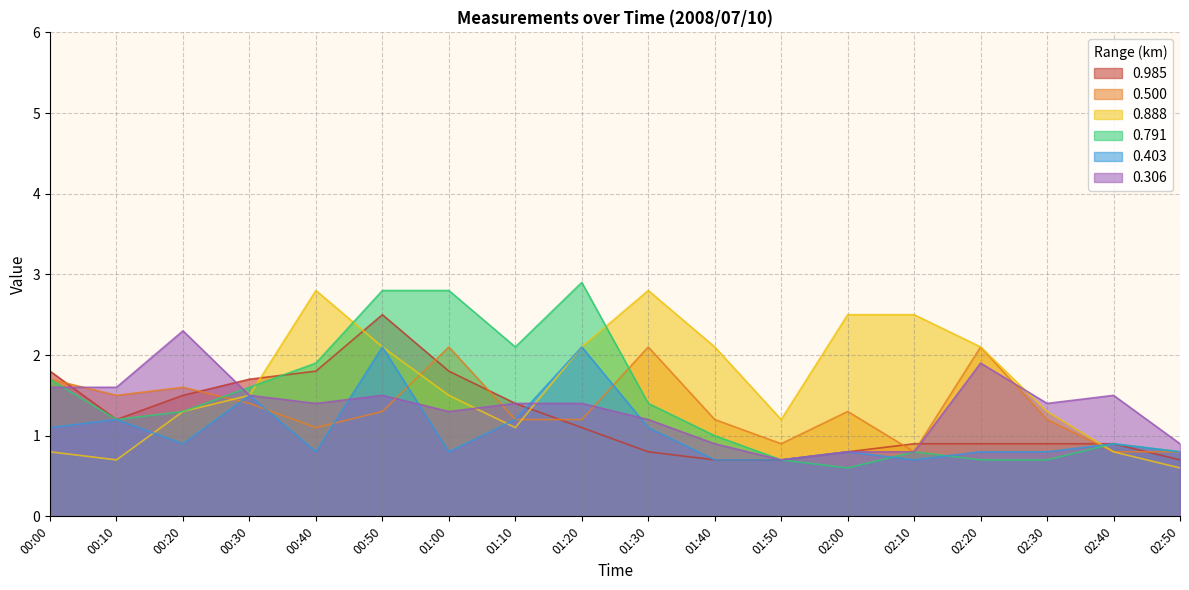

How many times do 0.306 and 0.888 cross each other?

3